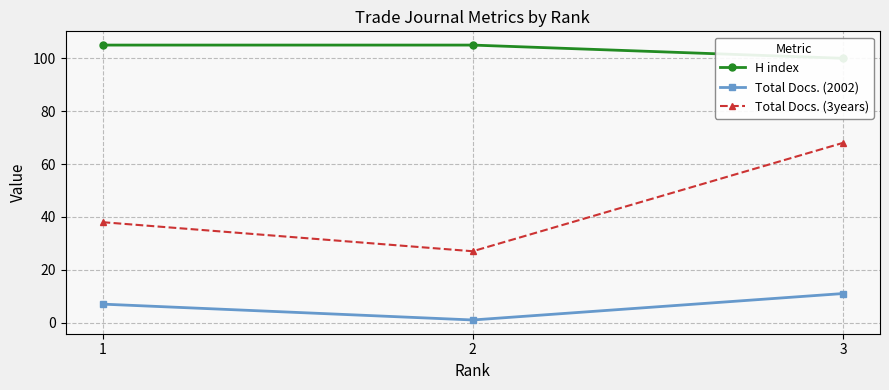

At which category does the chart reach its minimum across all series?

2